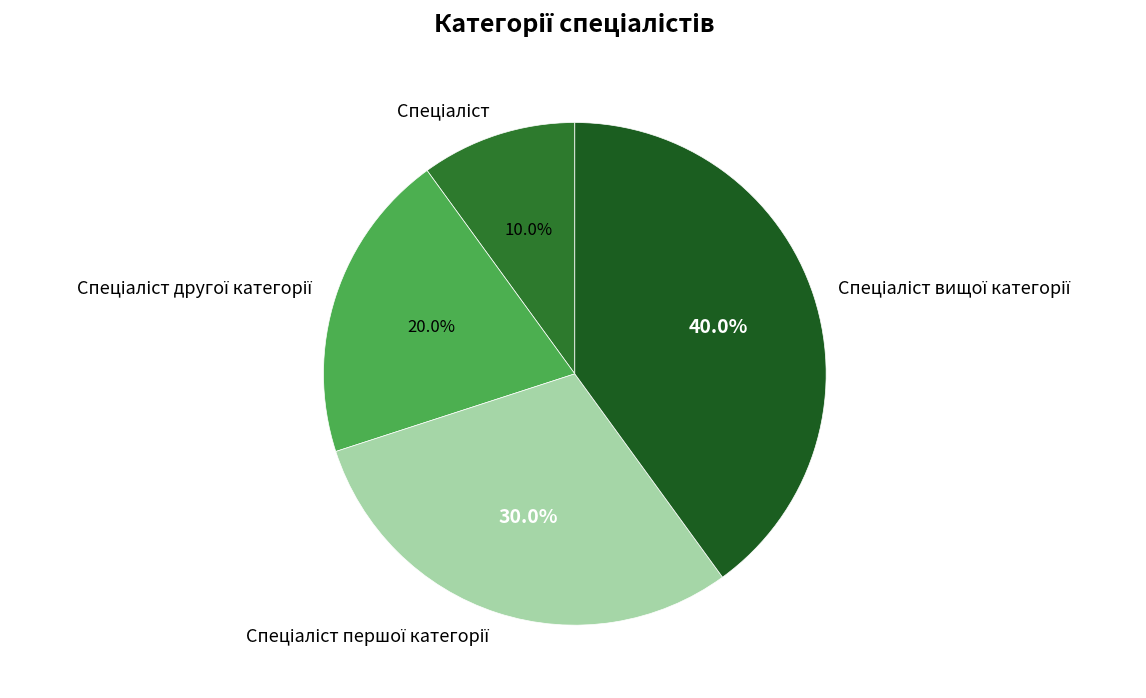

Is there any slice that represents more than half of the pie?

No